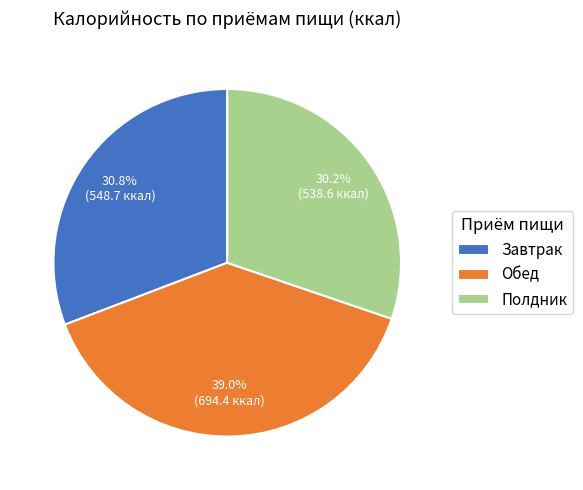

Does any single category account for the majority?

No